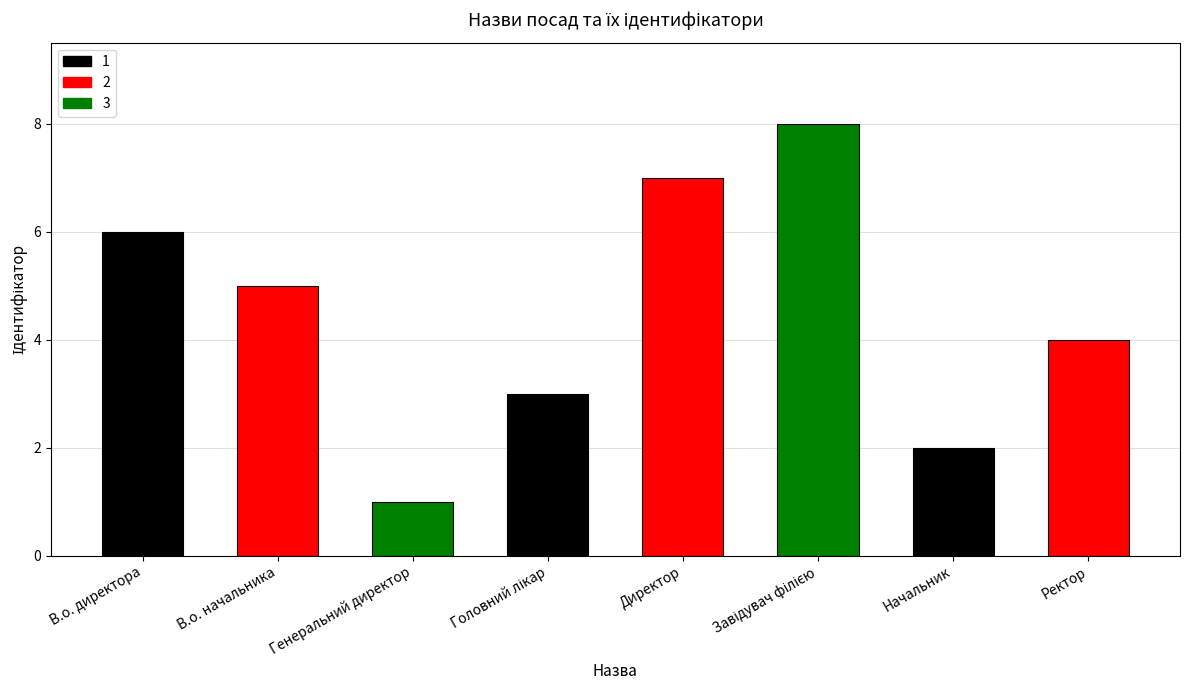

Is it true that the value at Начальник is 2?

True